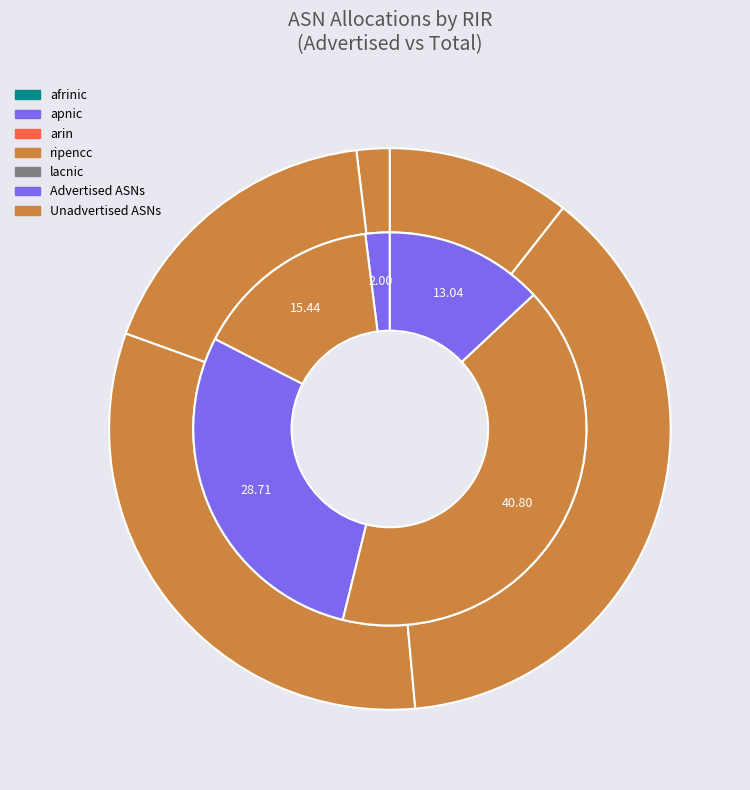

The apnic slice represents 26% of the pie. True or false?

False